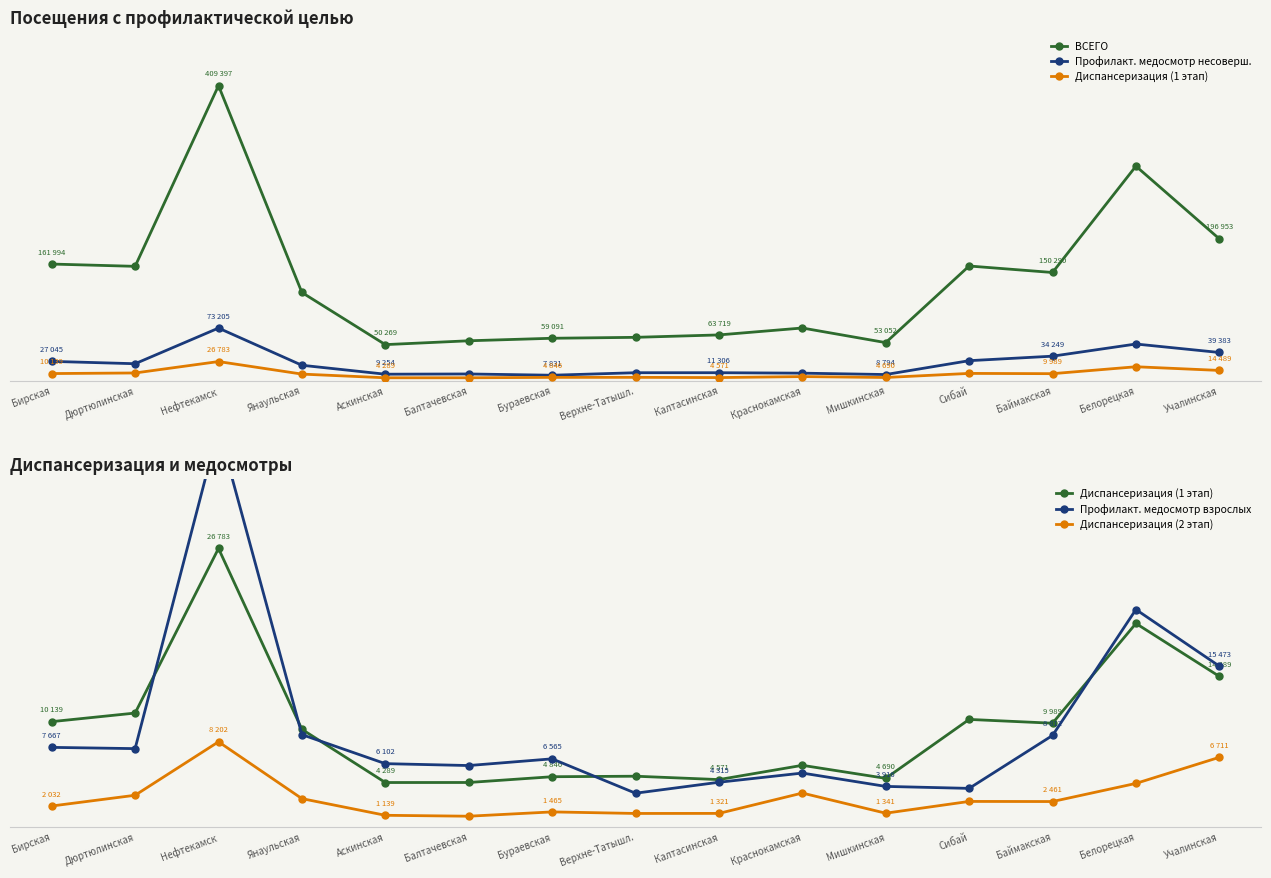

What is the difference between the second highest and second lowest values in the ВСЕГО series?

244694.5